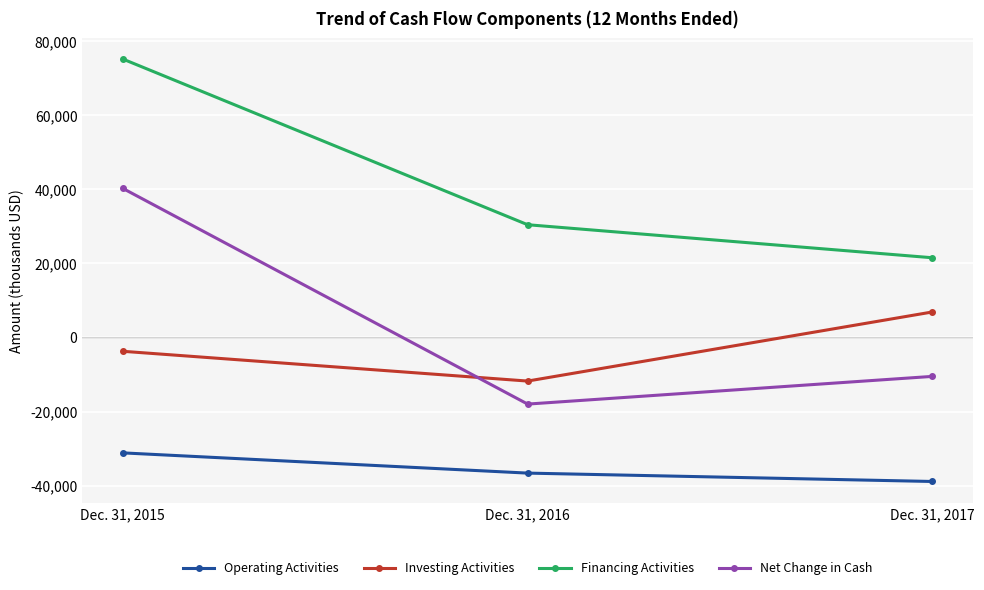

The Financing Activities series shows 45409 at Dec. 31, 2015. True or false?

False